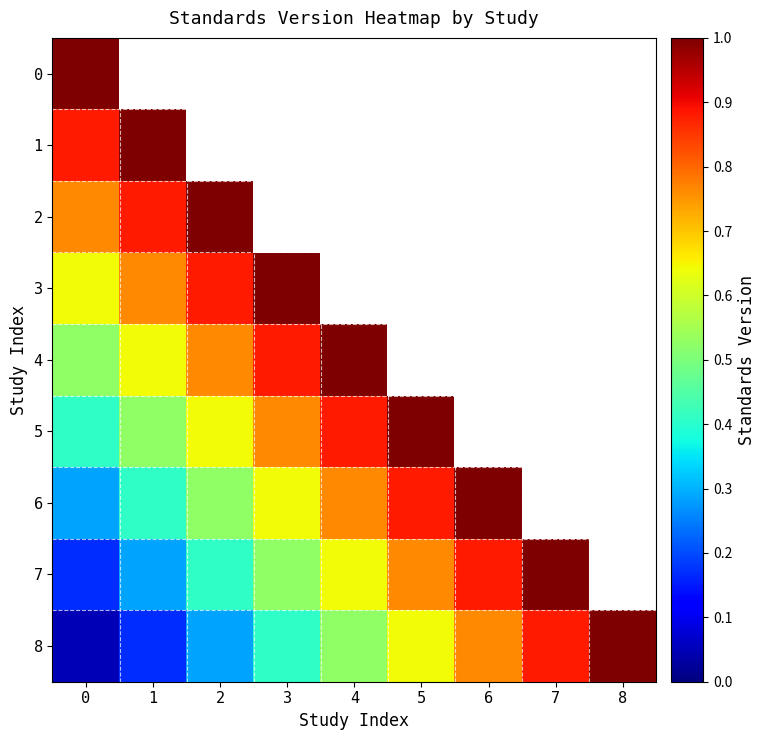

What is the difference between the maximum and minimum values in the 1 series?

0.1